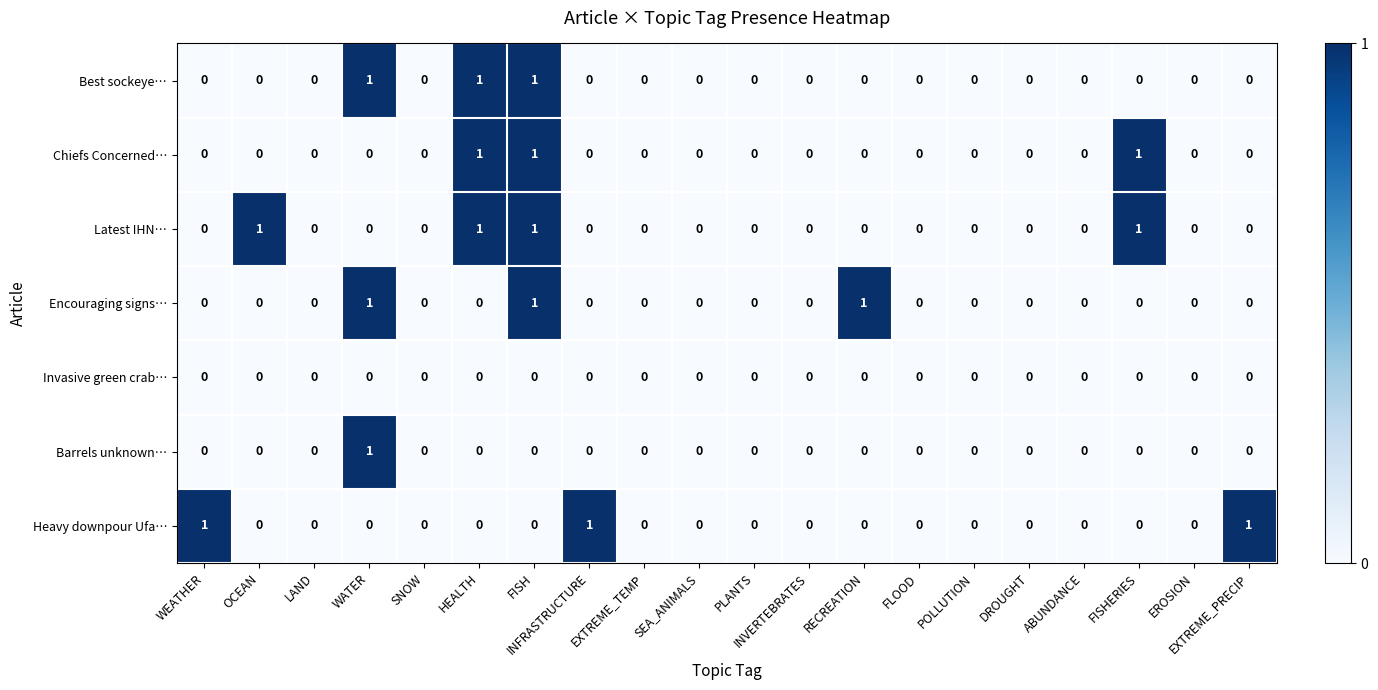

Is it true that Barrels unknown… equals 0 at DROUGHT?

True